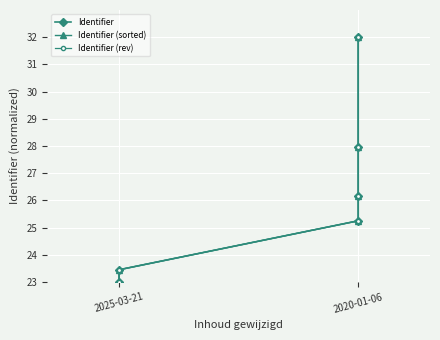

True or false: Identifier (sorted) and Identifier intersect in this chart.

False